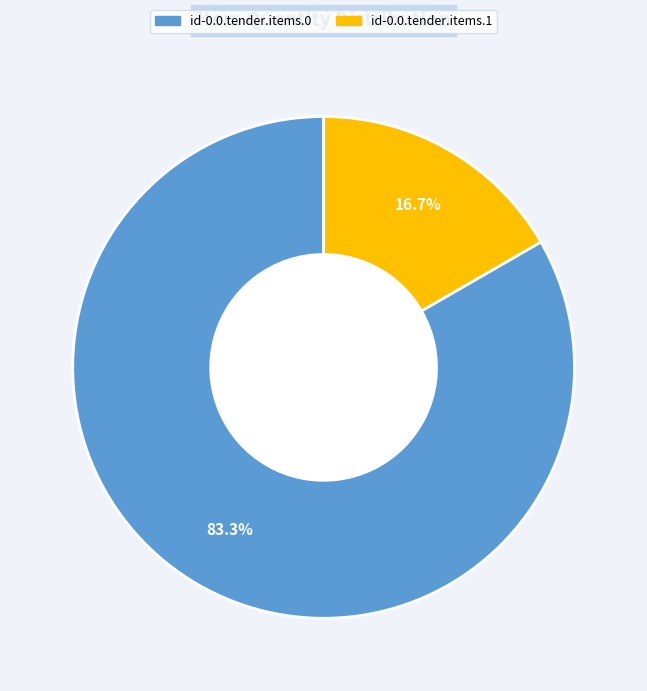

How many segments does this pie chart have?

2